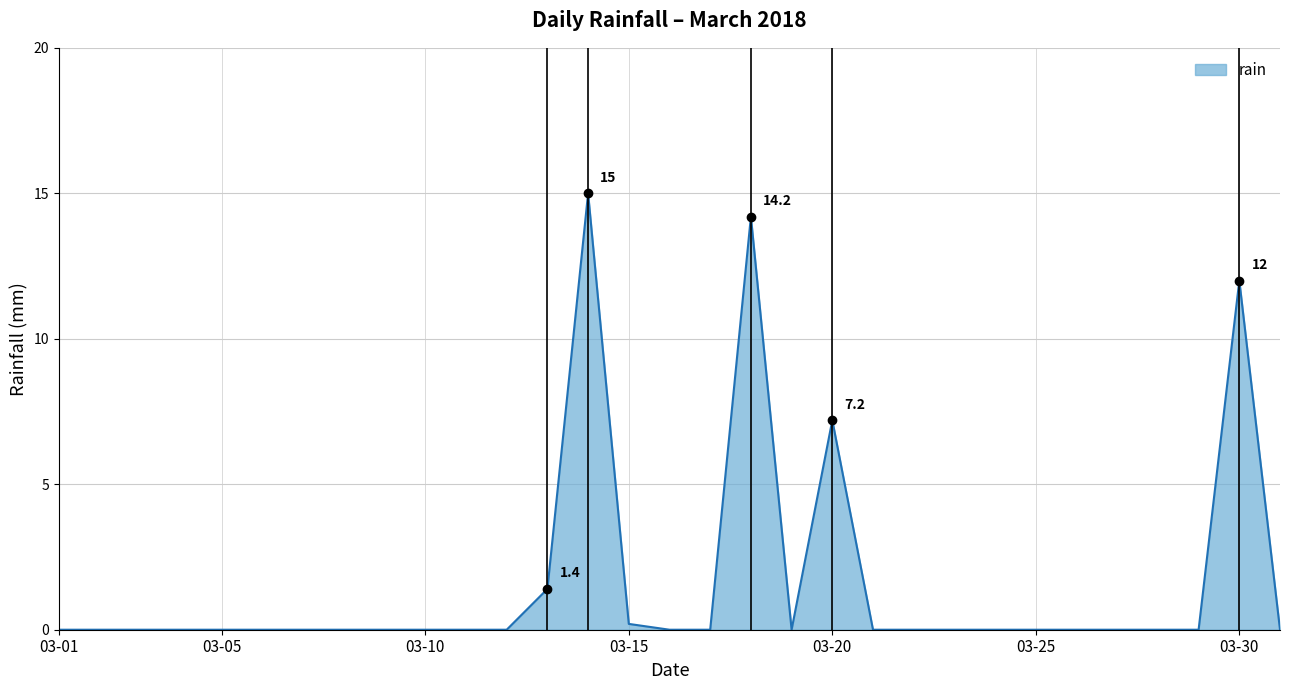

What is the greatest value displayed?

15.0